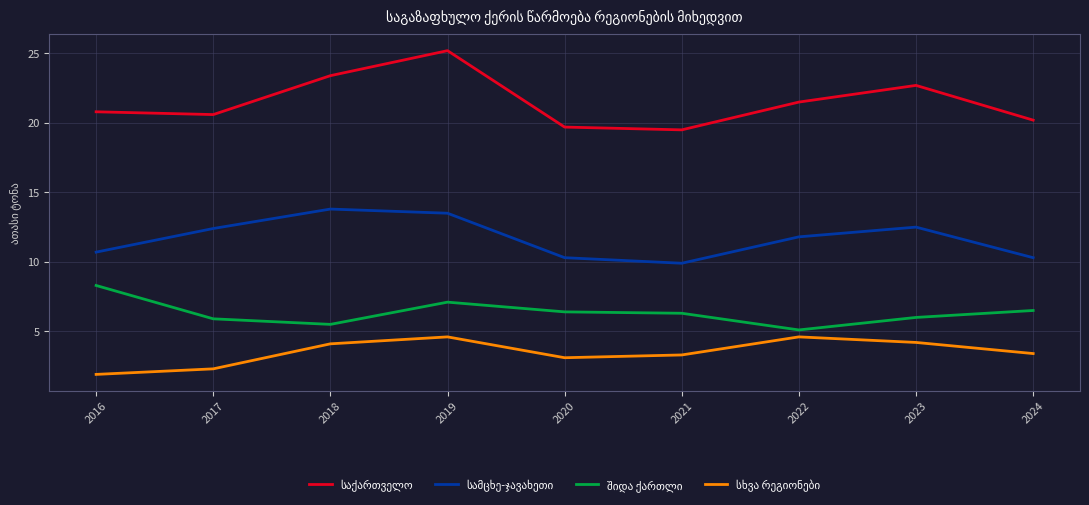

Which category has the highest value across all series?

2019